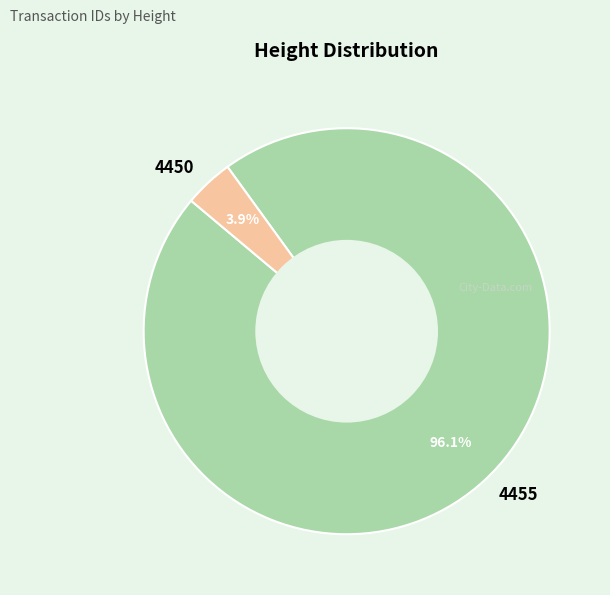

To the nearest percent, what is the average slice percentage?

50%